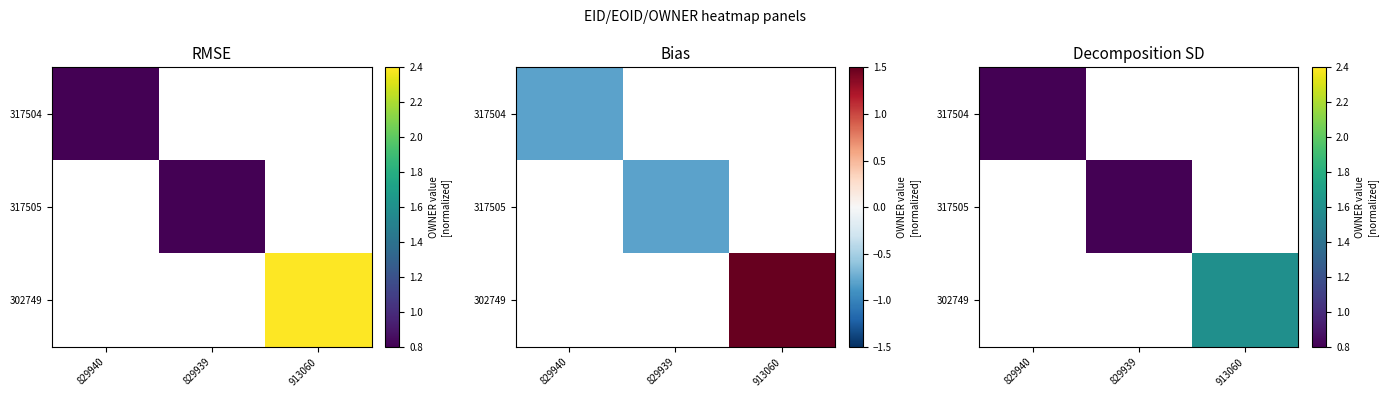

Is the value of 302749 at 913060 greater than the value of 317505 at 829940?

No